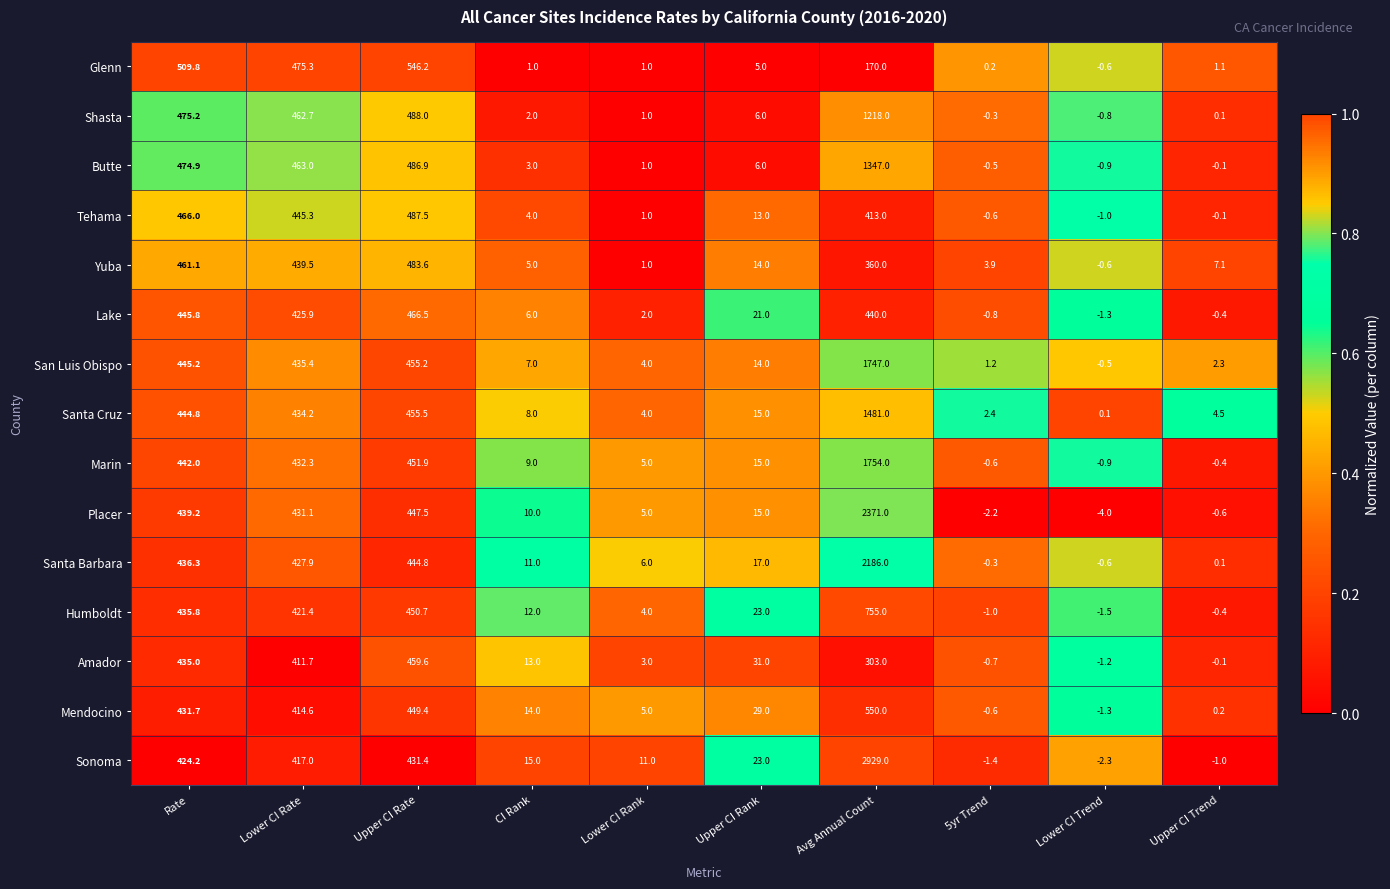

At which label is Marin closest to 876?

Upper CI Rate